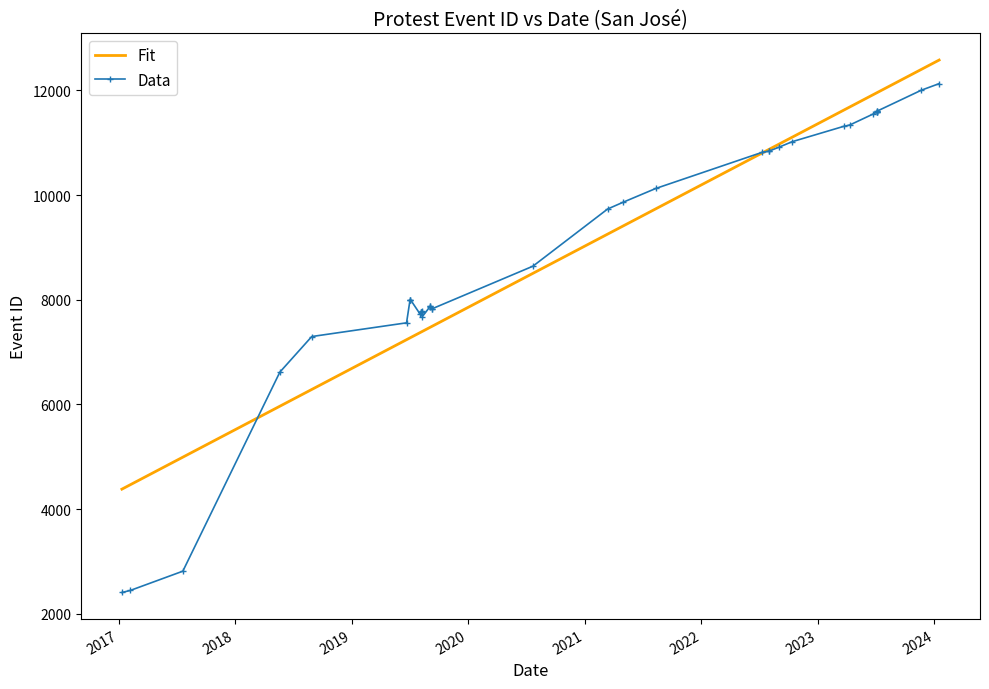

Between 2023-03-23 and 2018-08-29, which is larger?

2023-03-23